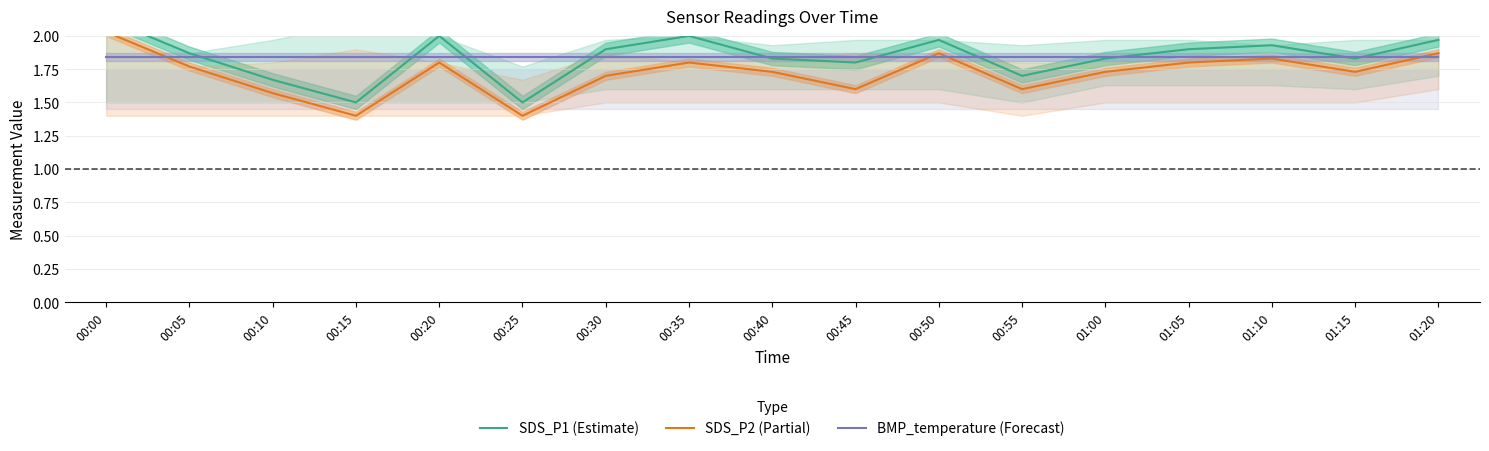

What is the highest value of the BMP_temperature (Forecast) series?

1.8